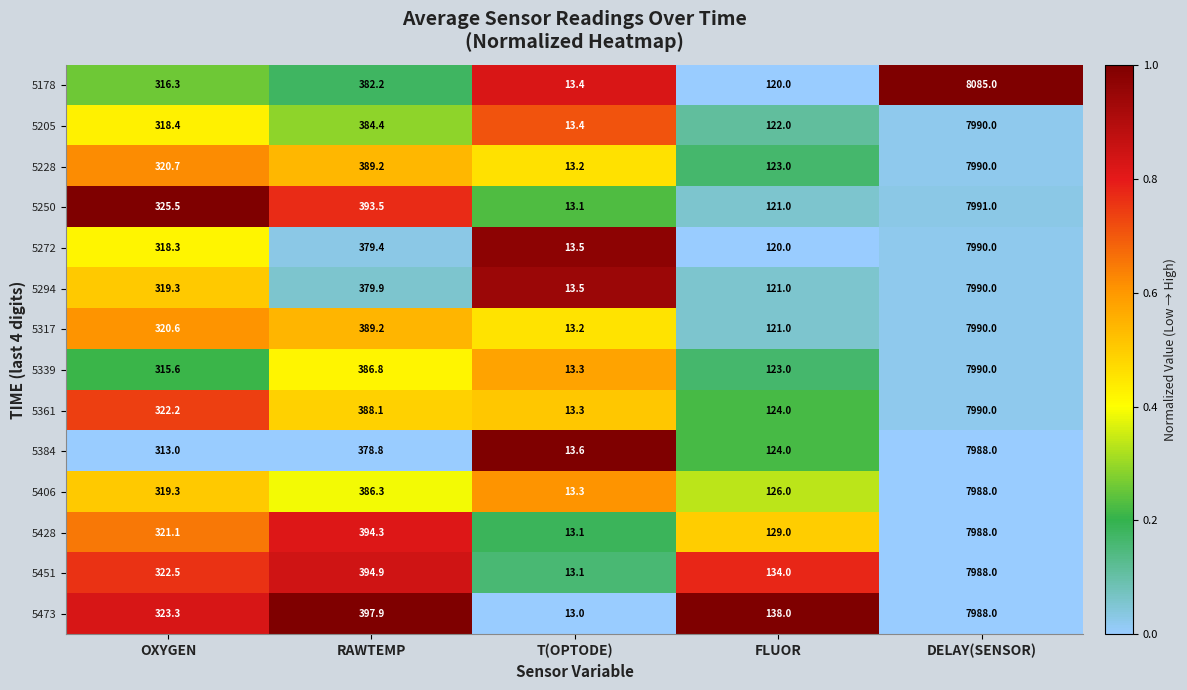

What is the sum of the 5451 values at OXYGEN and FLUOR?

456.5